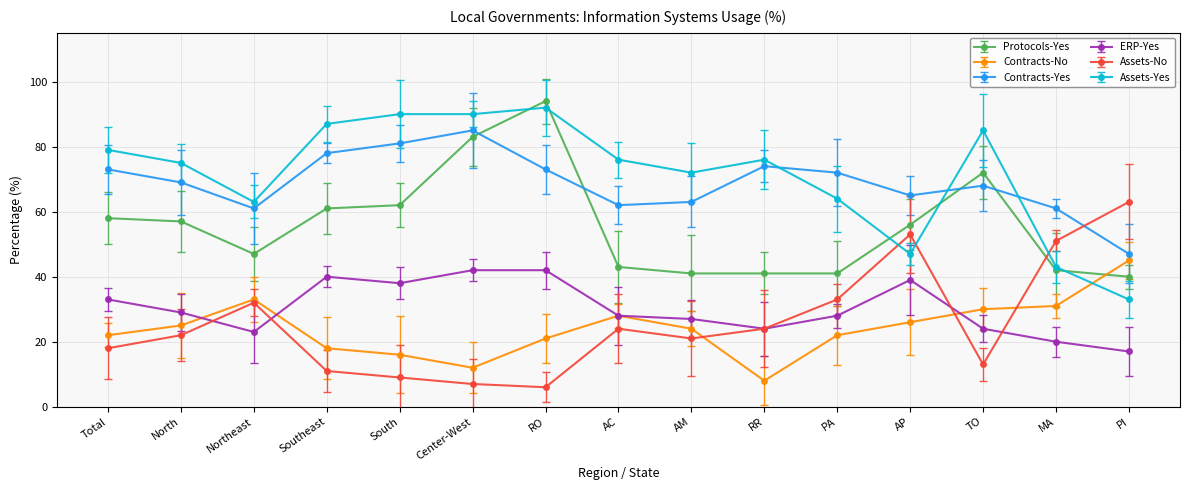

Between Total and RR, which series saw the biggest shift?

Protocols-Yes